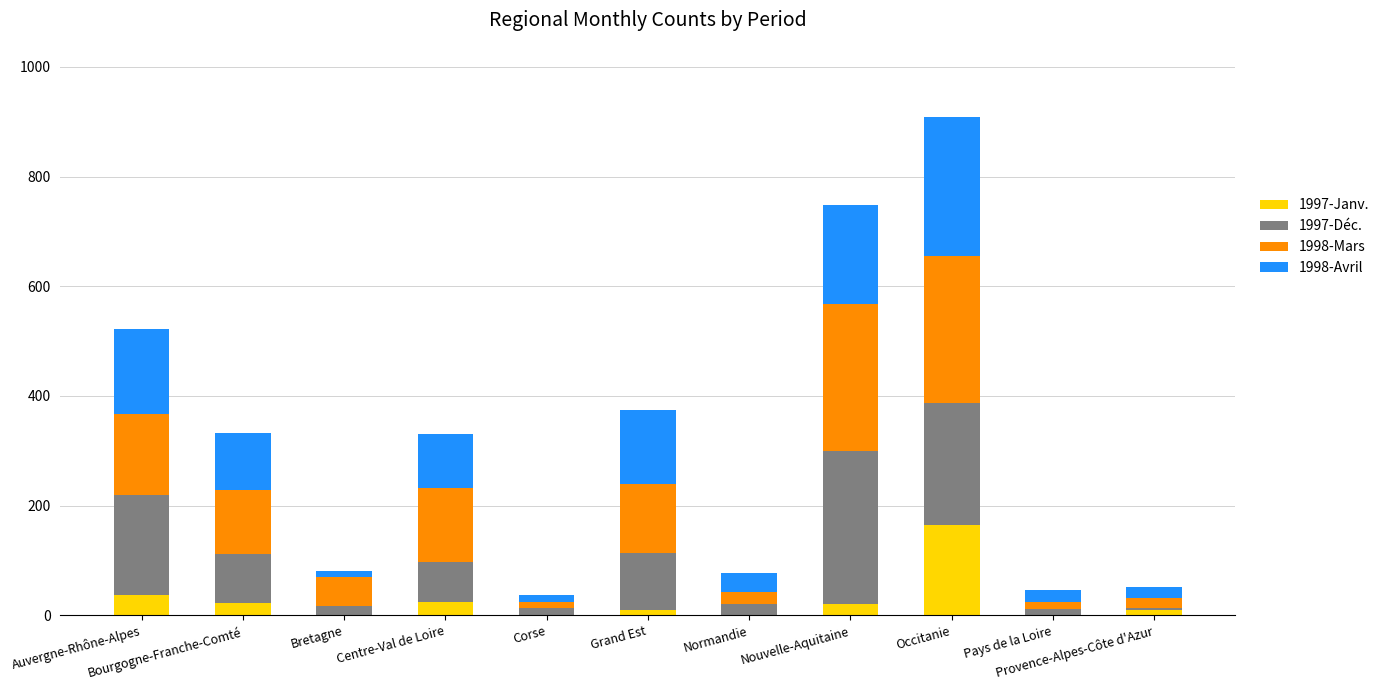

What is the highest value of the 1997-Janv. series?

165